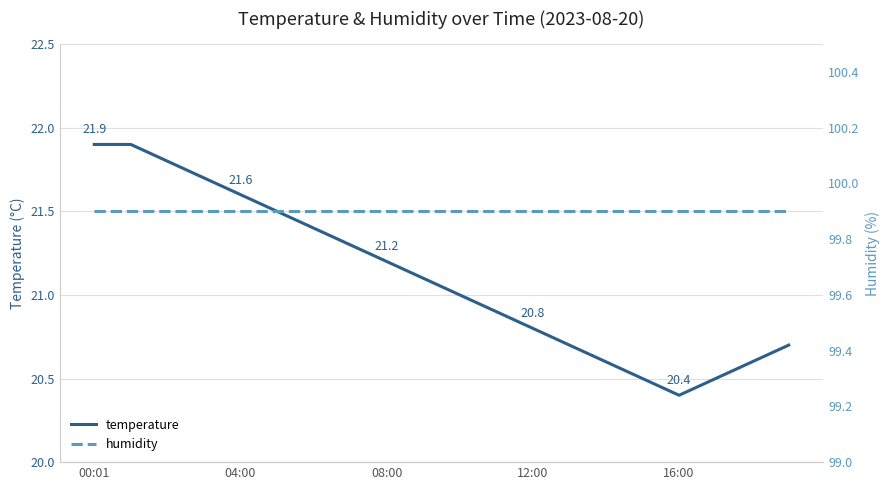

True or false: temperature has more than 2 points higher than both neighbors.

False